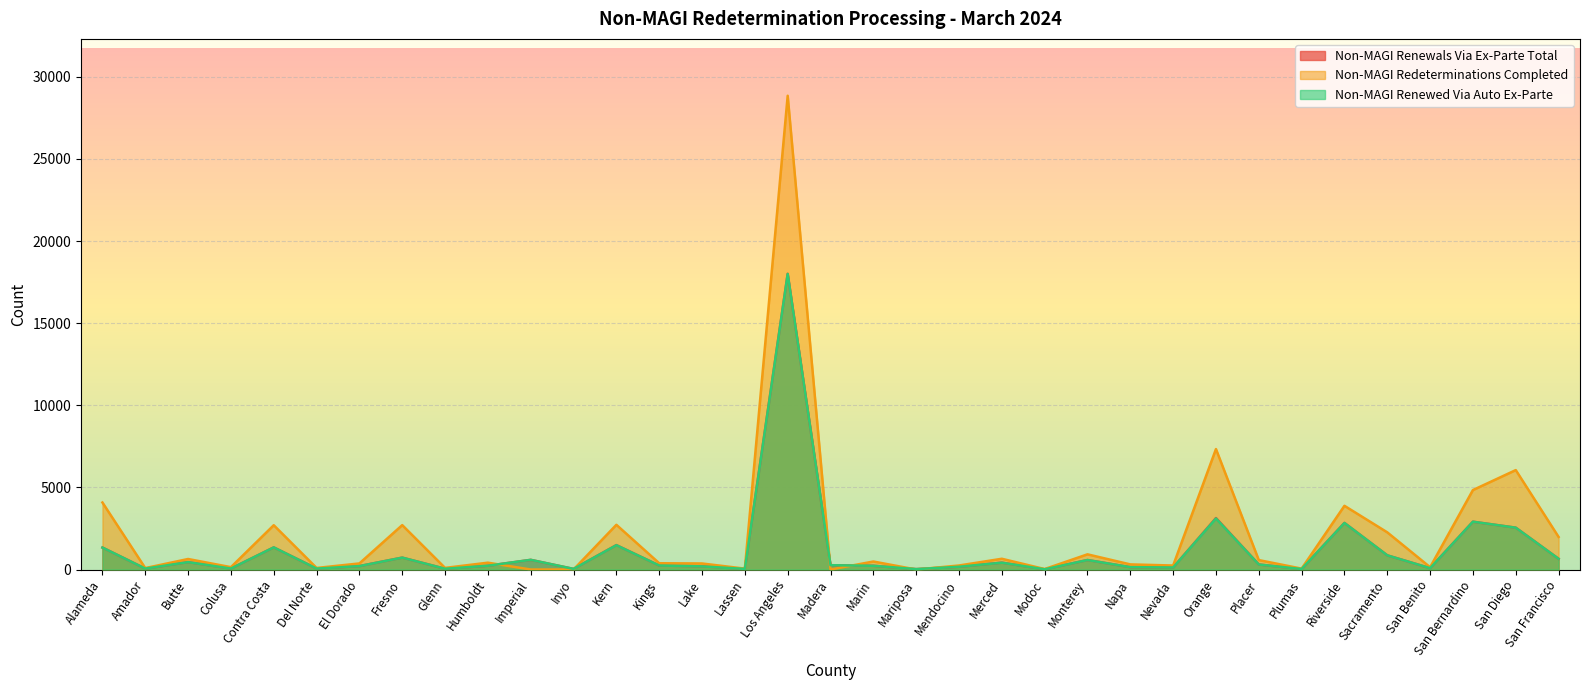

True or false: Non-MAGI Redeterminations Completed and Non-MAGI Renewals Via Ex-Parte Total cross at least once.

True